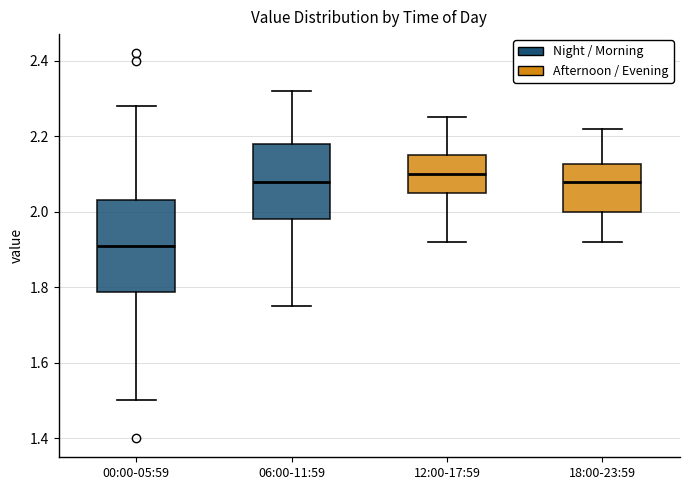

Comparing the boxes themselves (not the whiskers), which one is the tallest?

00:00-05:59